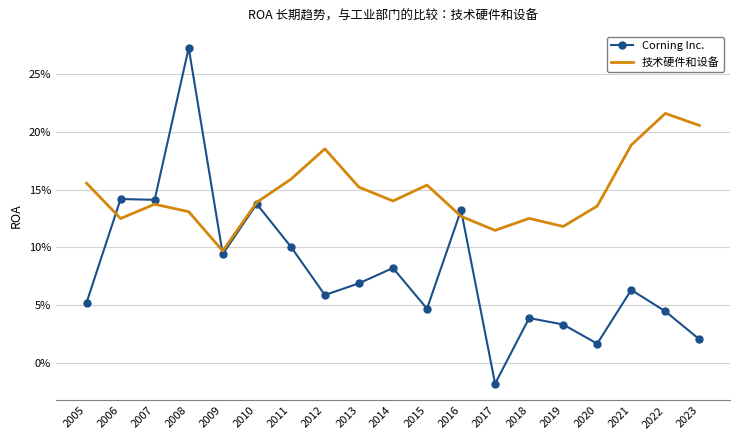

List the series in order of their peak value, lowest first.

技术硬件和设备, Corning Inc.